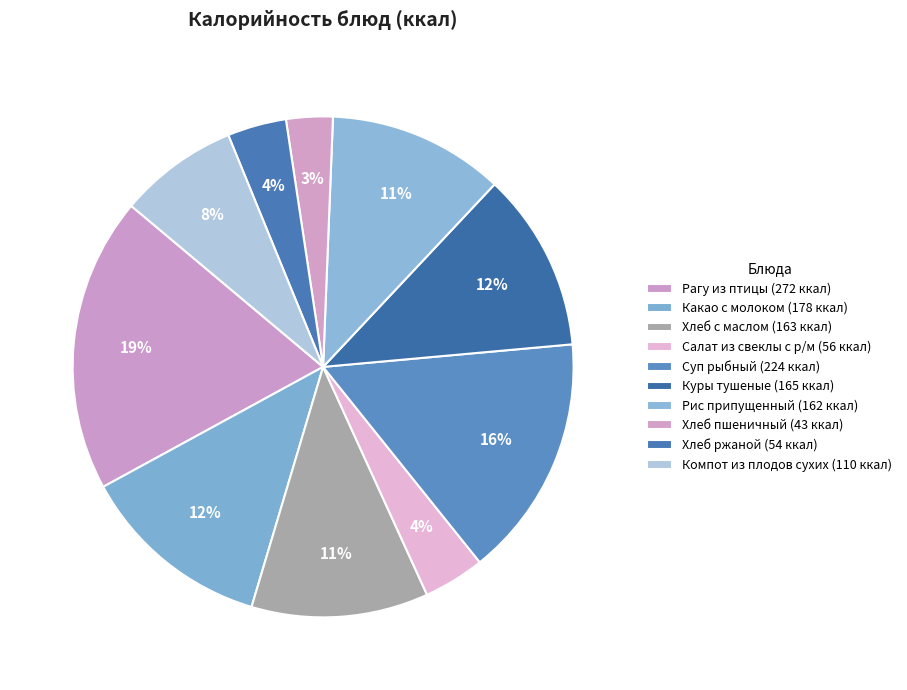

What is the largest slice in the pie chart?

Рагу из птицы